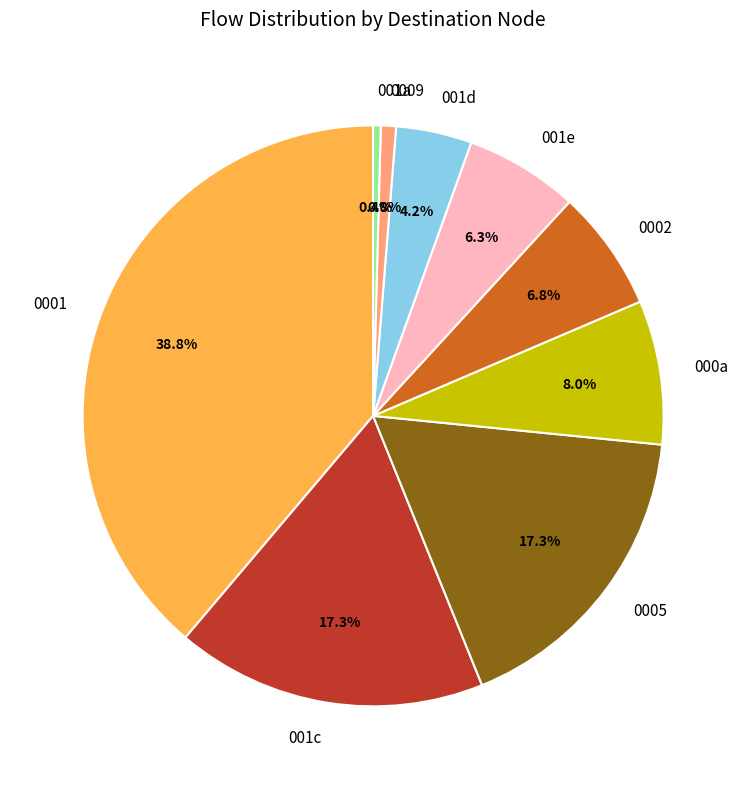

What is the ratio of the value at 001c to the value at 000a?

2.2